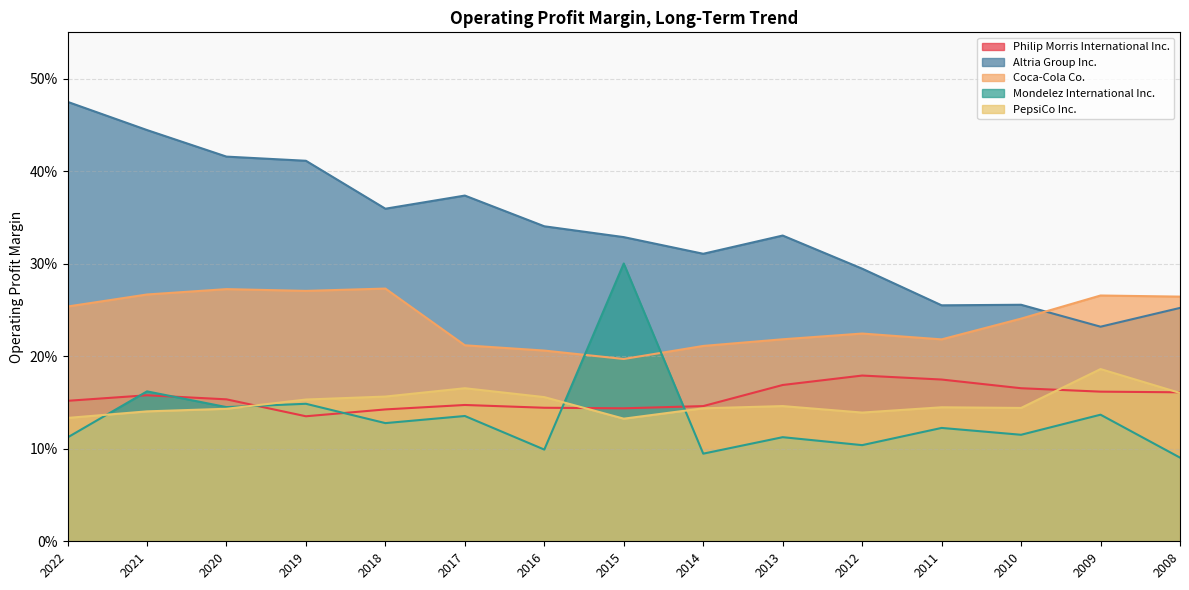

True or false: Altria Group Inc. and Coca-Cola Co. cross at least once.

True